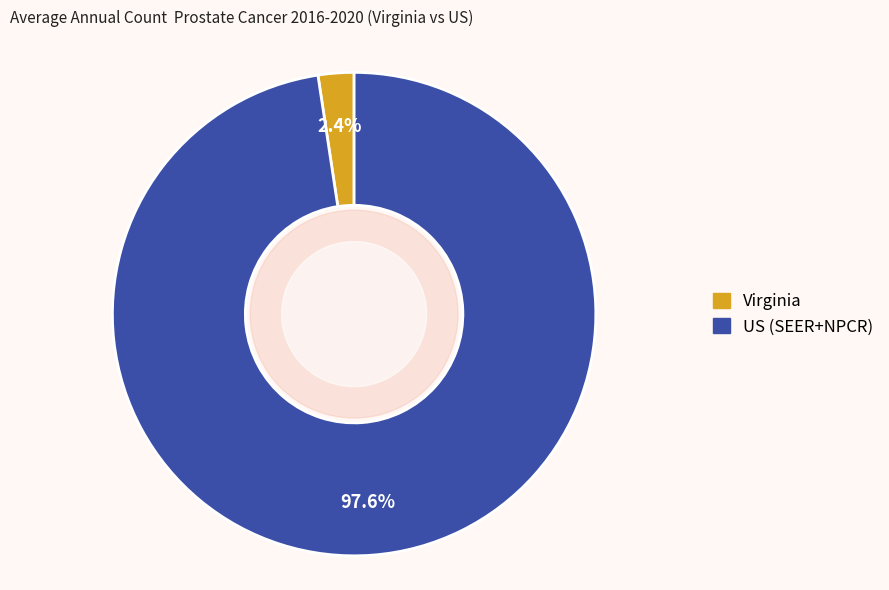

What percentage is the US (SEER+NPCR) slice, to the nearest percent?

98%